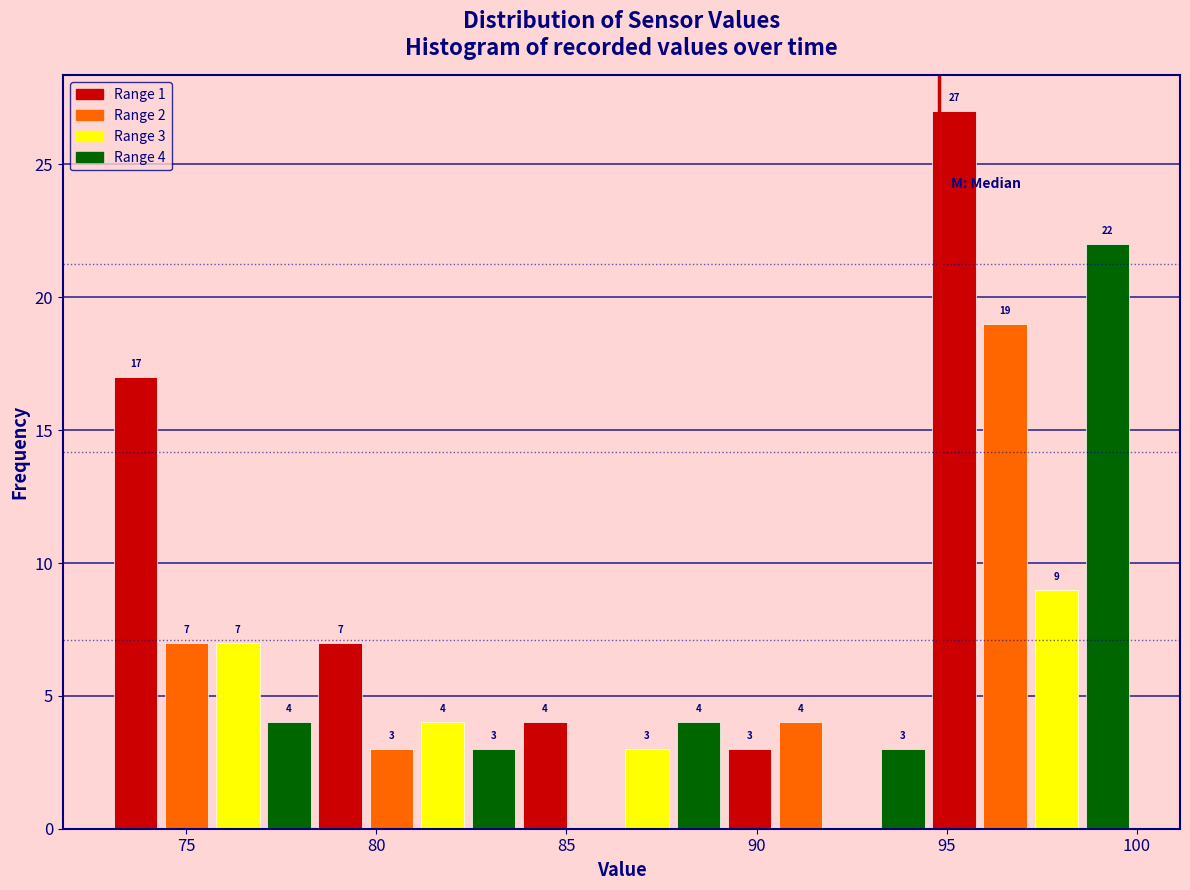

Read against the x-axis, roughly where is the centre of the tallest bar?

95.0